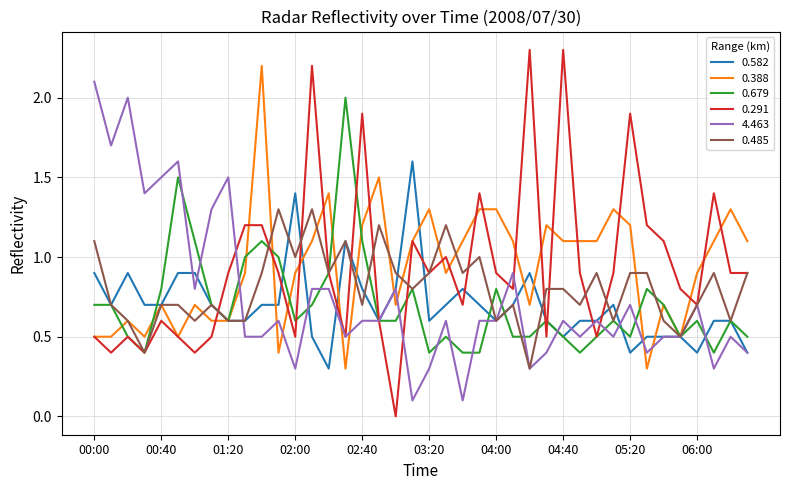

Which series has the widest spread of values?

0.291